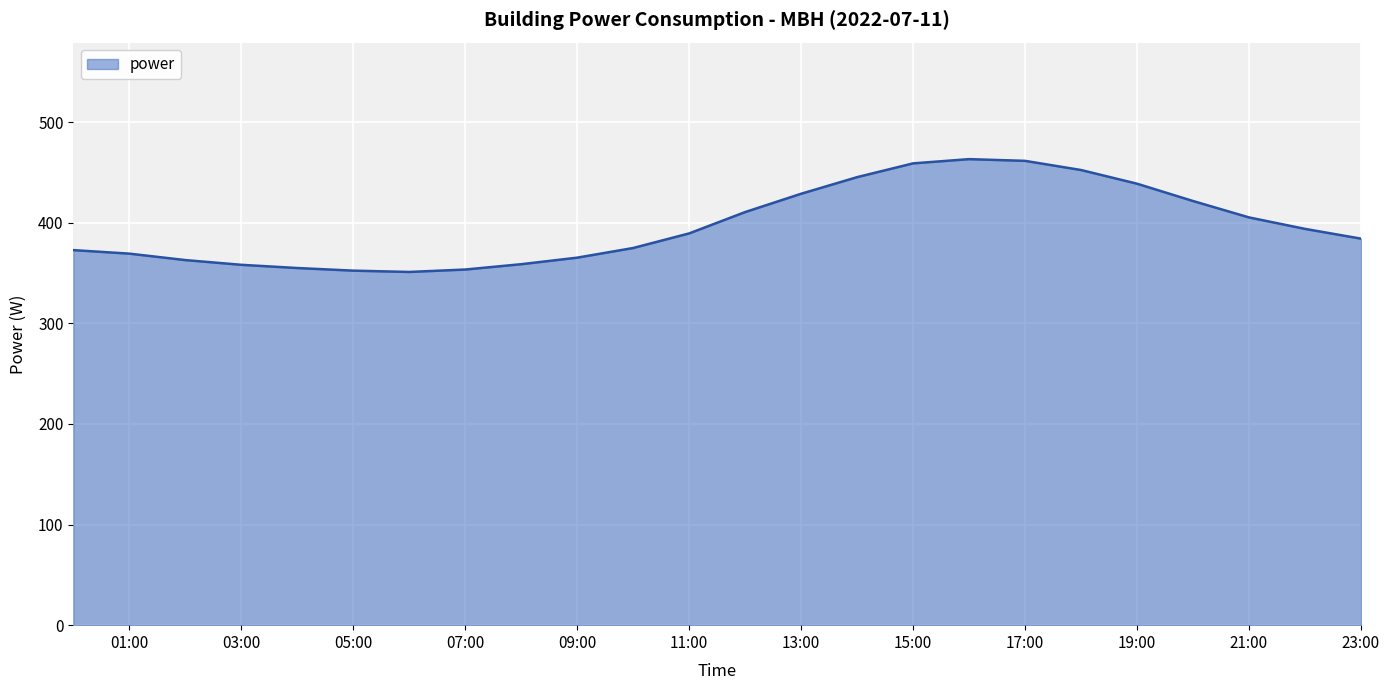

What is the difference between the maximum and minimum values?

112.1